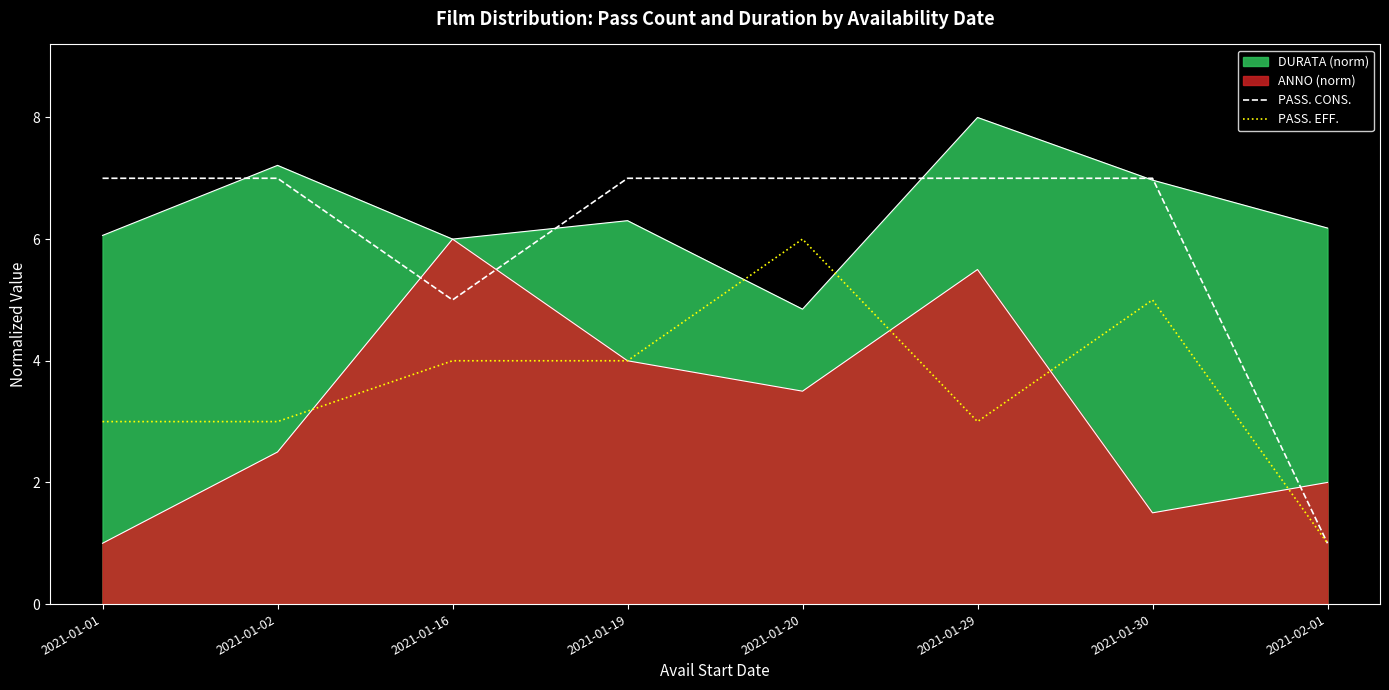

Does the chart display data point markers on the line(s)?

No